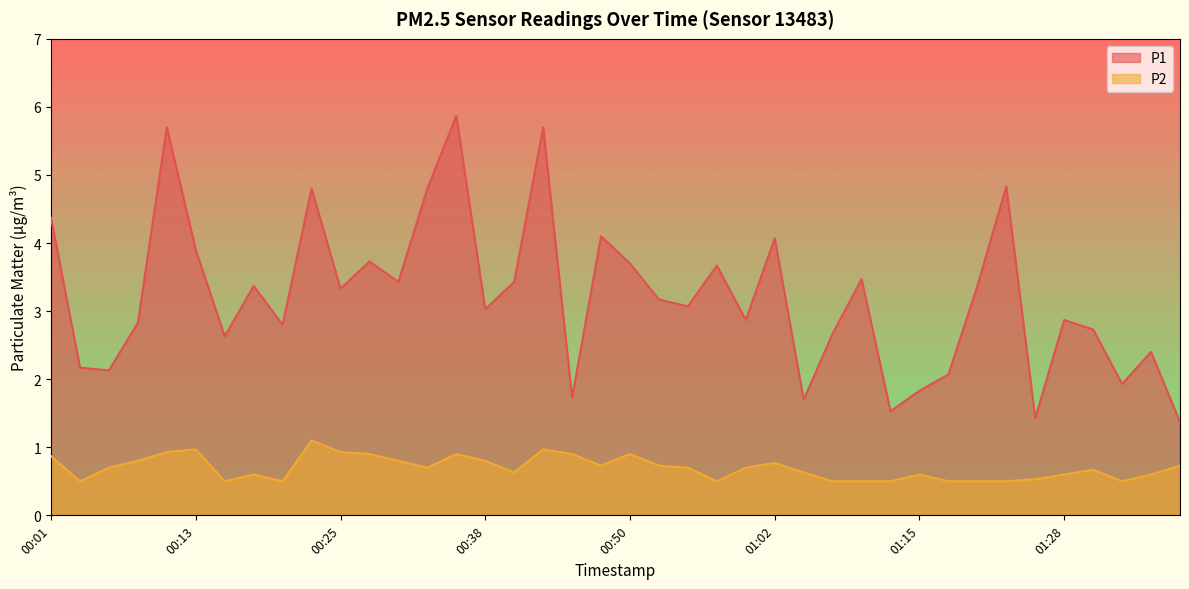

True or false: P2 has more than 1 points higher than both neighbors.

True